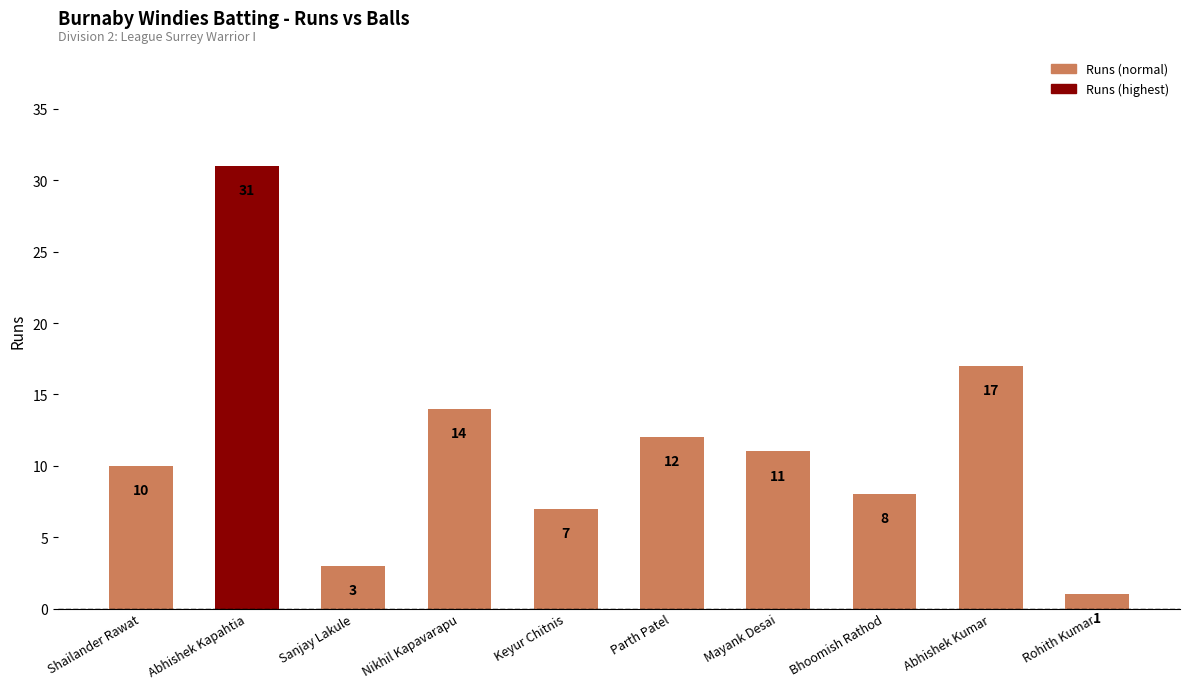

List the labels in order of value, largest first.

Abhishek Kapahtia, Abhishek Kumar, Nikhil Kapavarapu, Parth Patel, Mayank Desai, Shailander Rawat, Bhoomish Rathod, Keyur Chitnis, Sanjay Lakule, Rohith Kumar